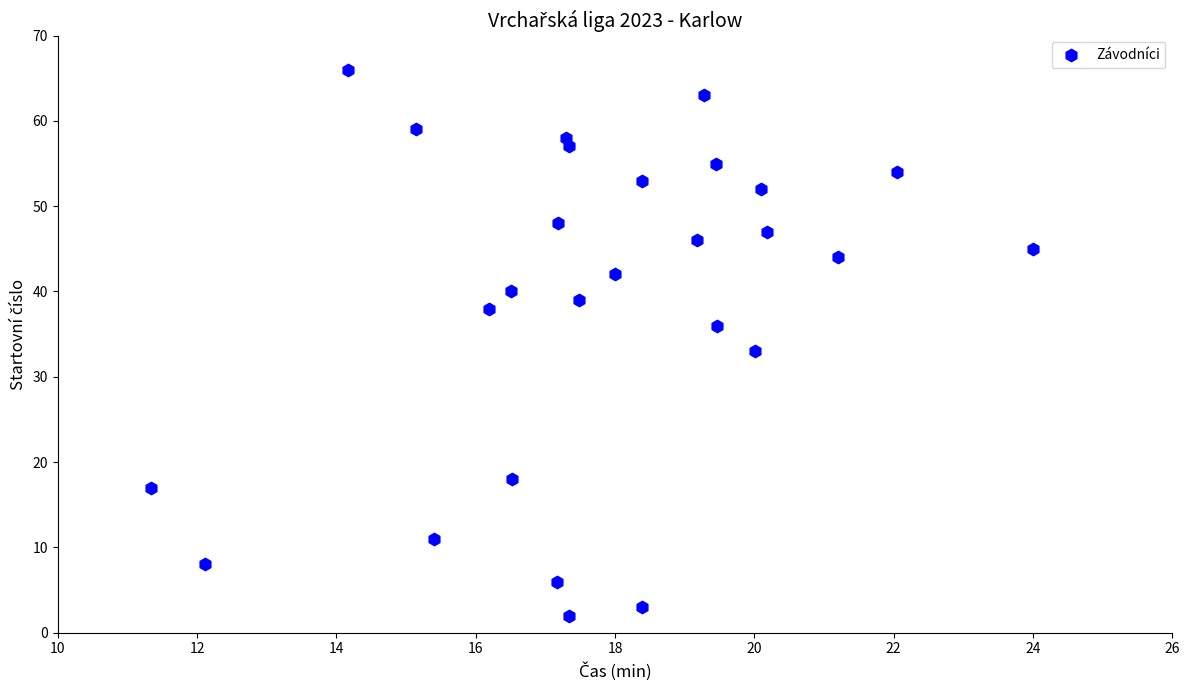

What is the range of Y values (max minus min)?

64